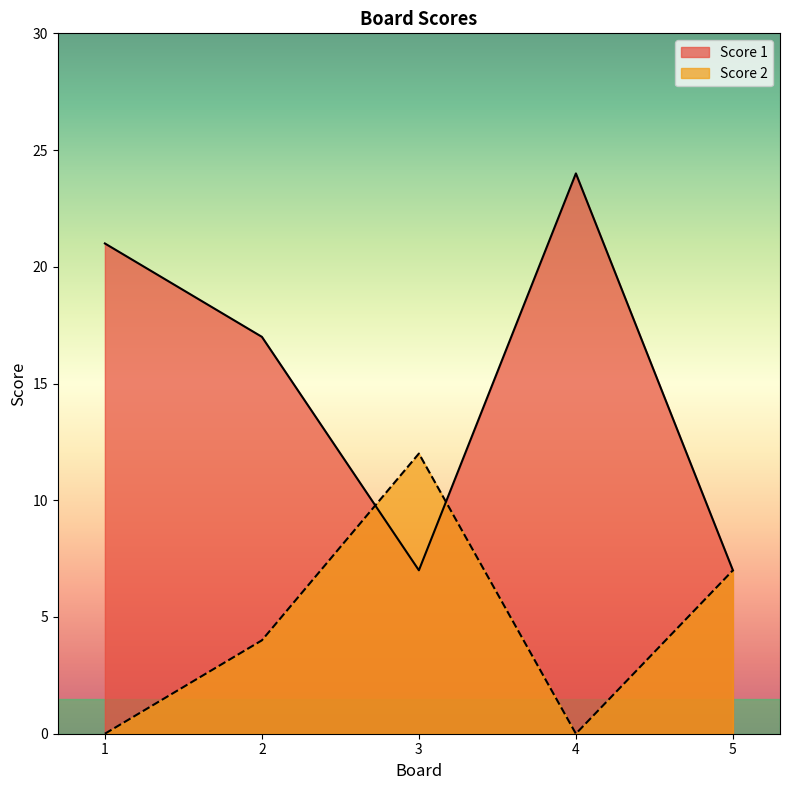

Is the value of Score 1 at 1 greater than the value of Score 2 at 4?

Yes